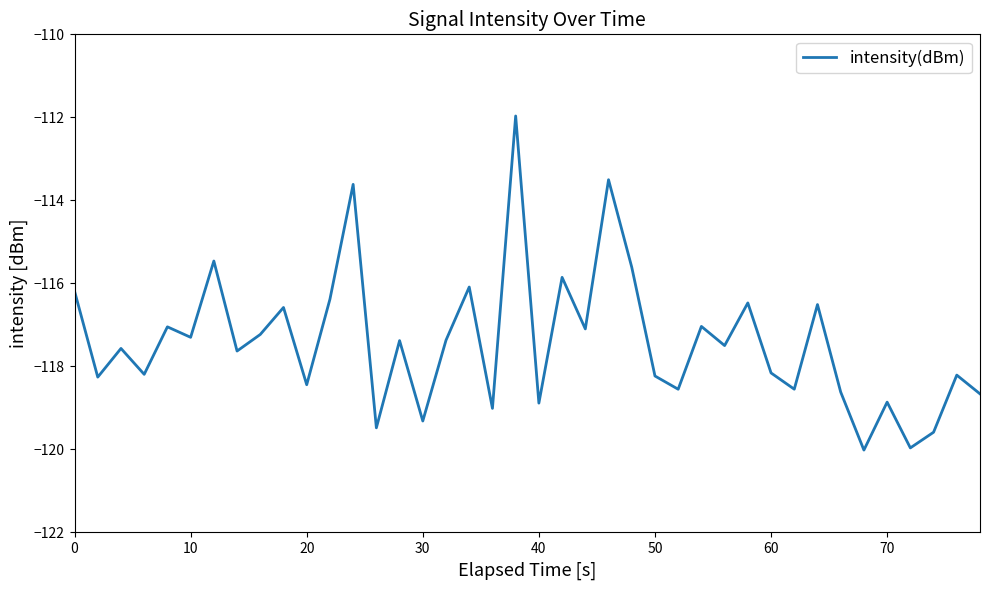

What is the minimum value shown in the chart?

-120.0